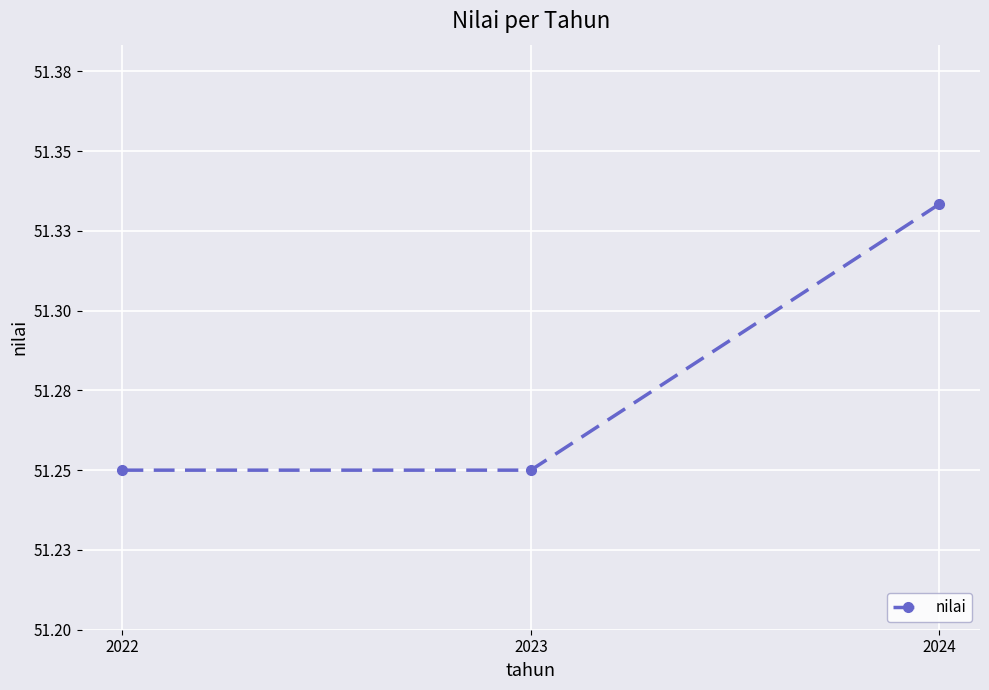

The value at 2023 is 73.8. True or false?

False